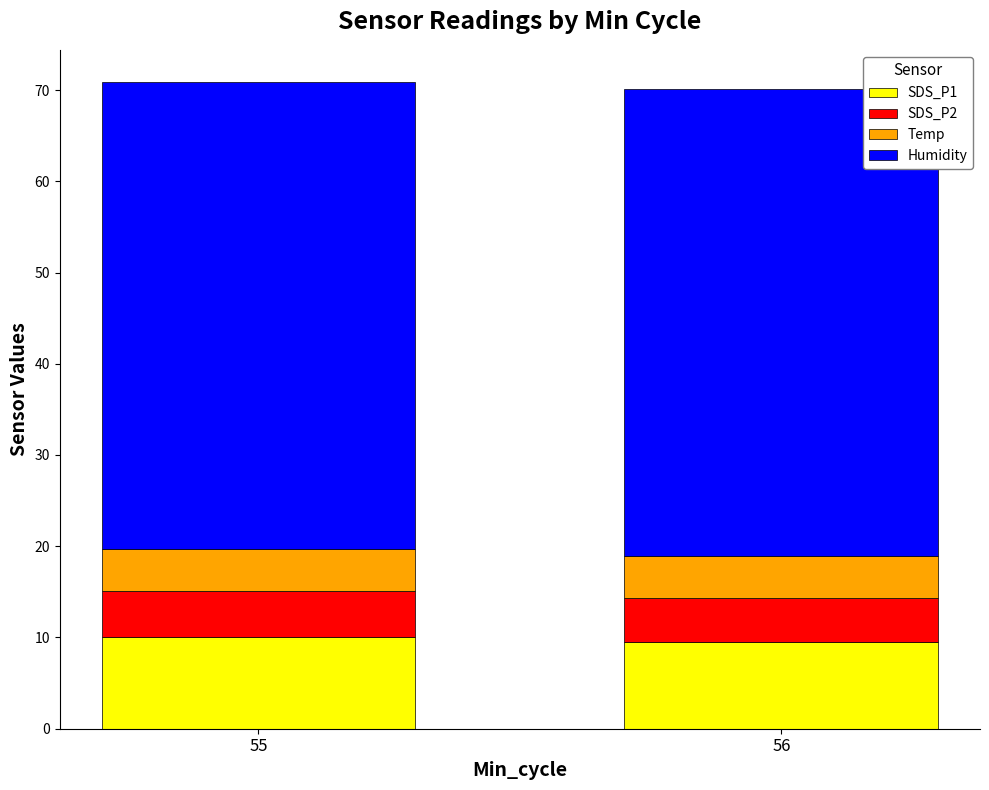

The value of SDS_P1 at 56 is 9.5. True or false?

True